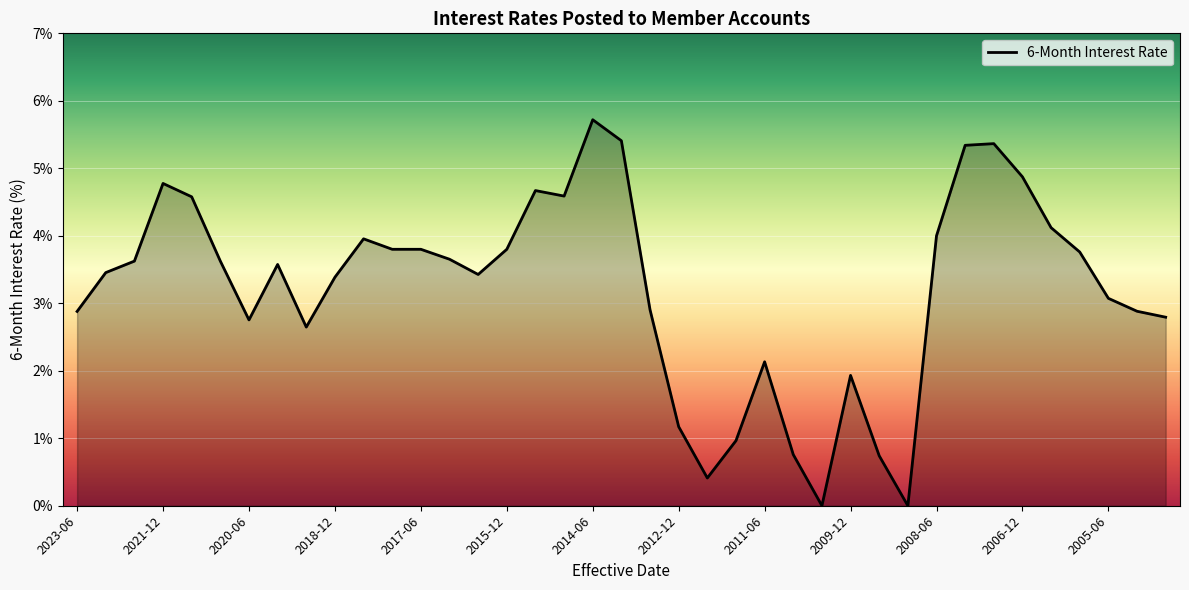

What is the difference between the maximum and minimum values?

5.7